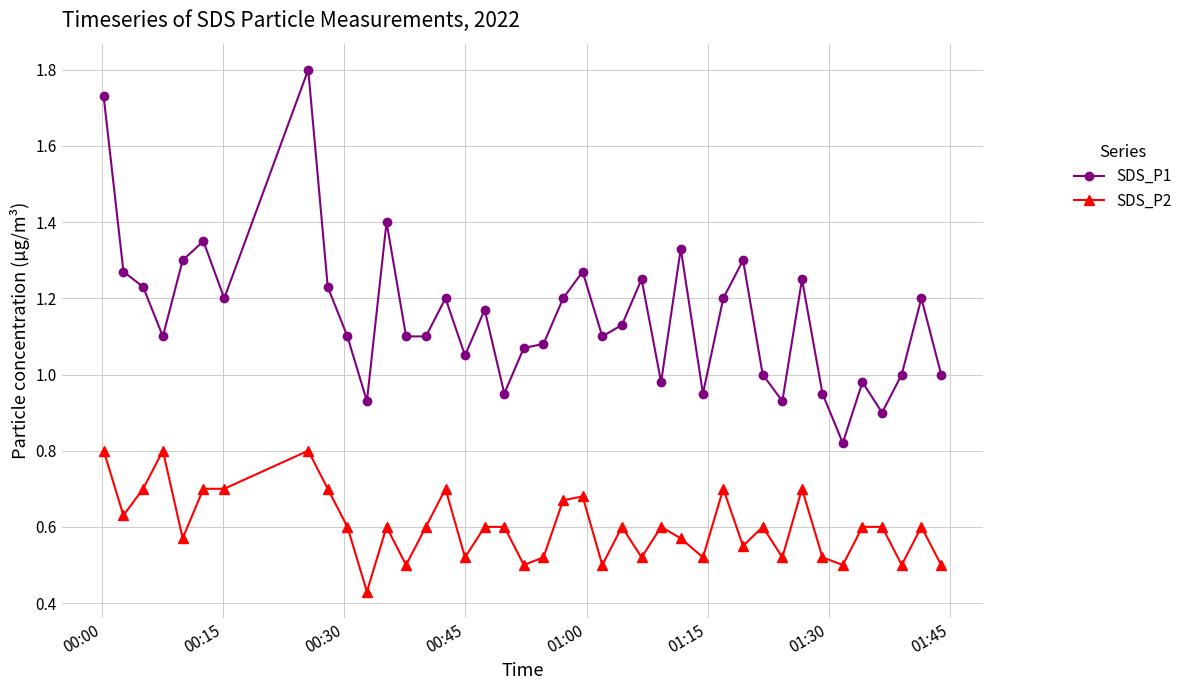

How many categories are shown in the chart?

40